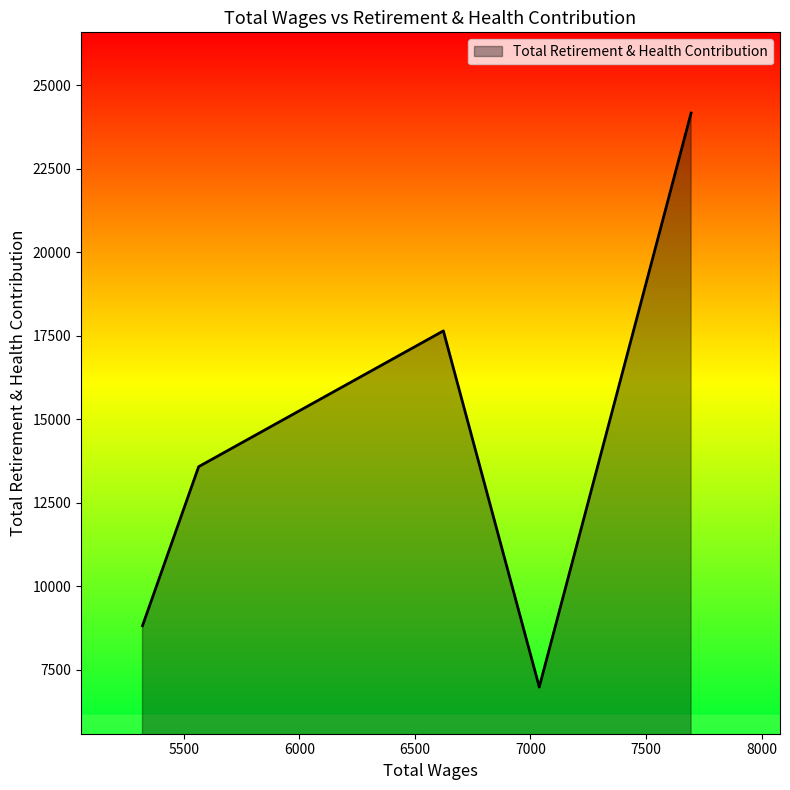

What is the greatest value displayed?

24173